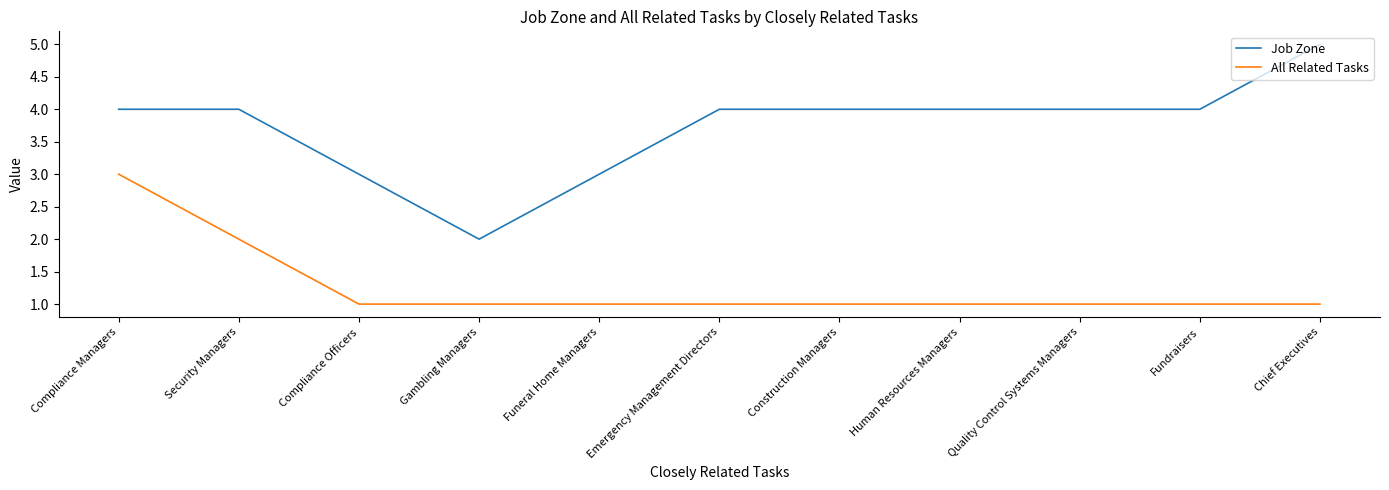

What position from the left is Security Managers?

2